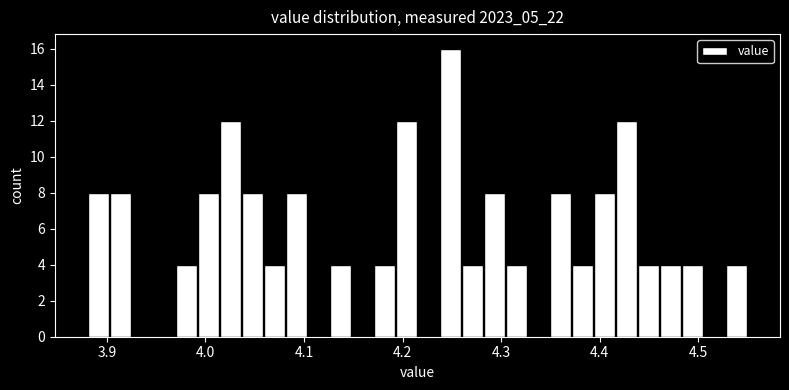

Around what value on the x-axis is the tallest bar? Give the approximate position of its centre, as read against the axis.

4.25